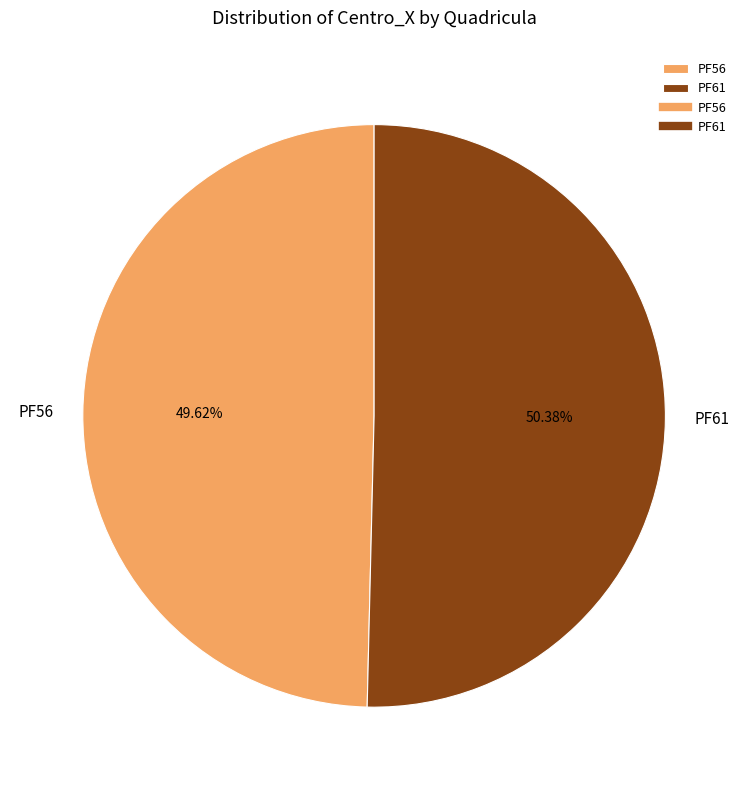

Rank the categories by value from lowest to highest.

PF56, PF61